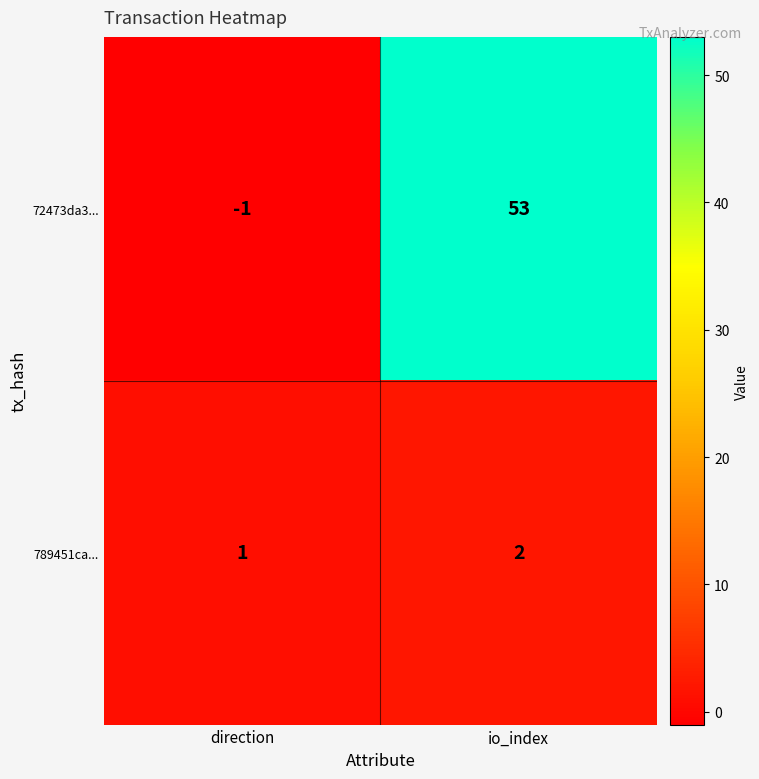

List the series in order of their peak value, lowest first.

789451ca..., 72473da3...